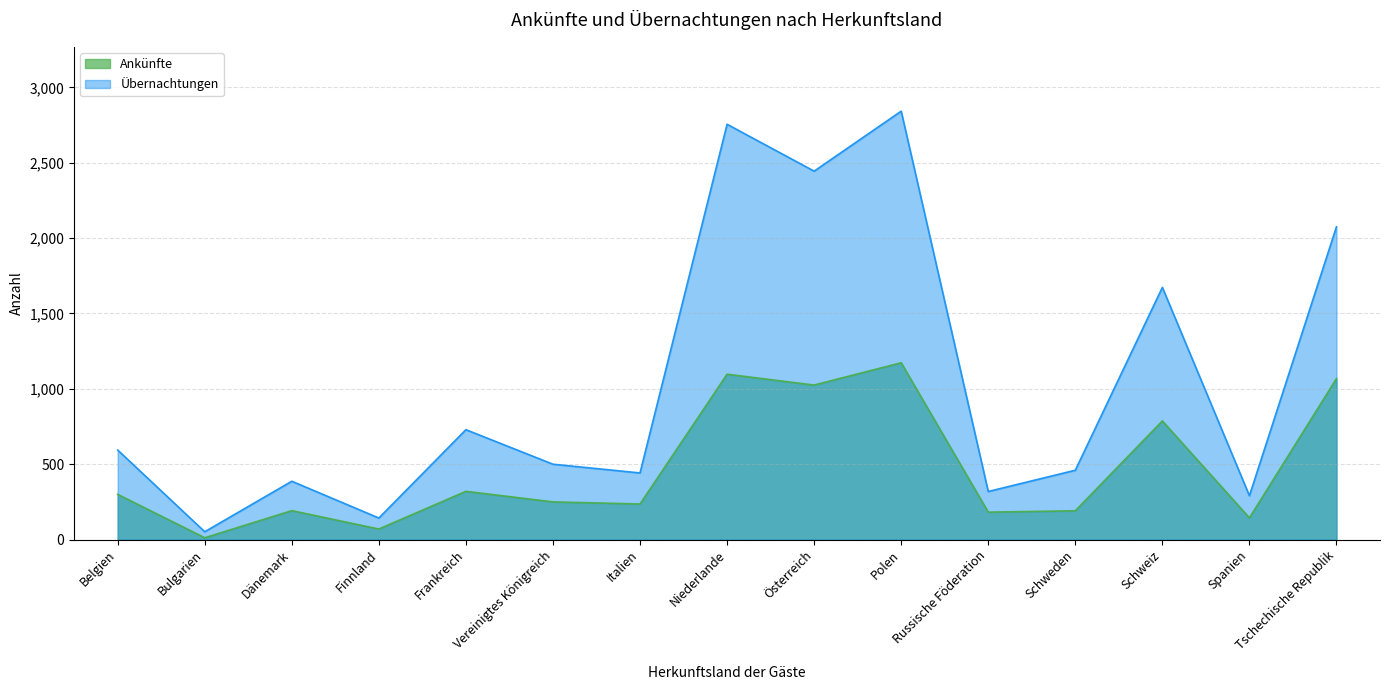

Is it true that Ankünfte equals 82 at Belgien?

False